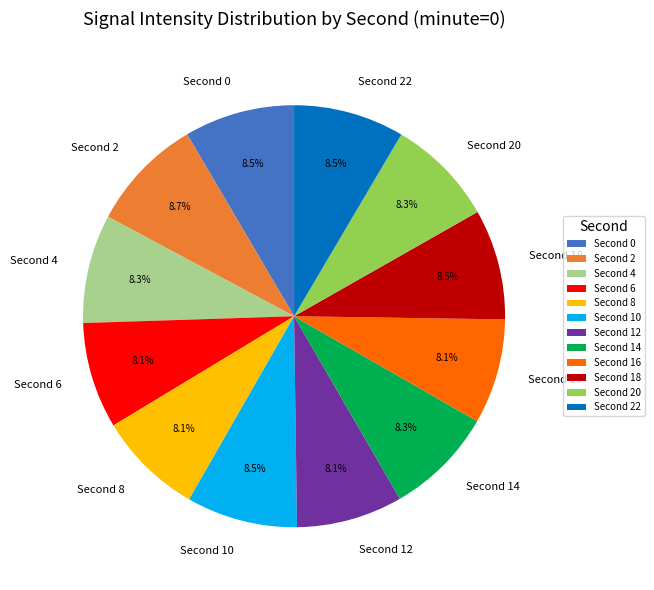

Is there any slice that represents more than half of the pie?

No